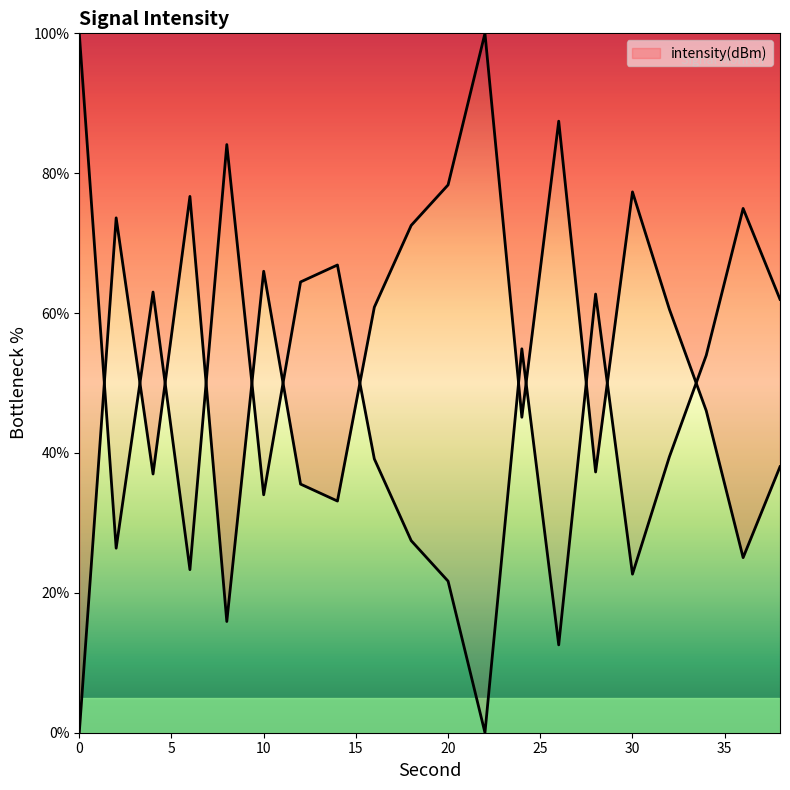

Is this an area chart (filled region under the line)?

No